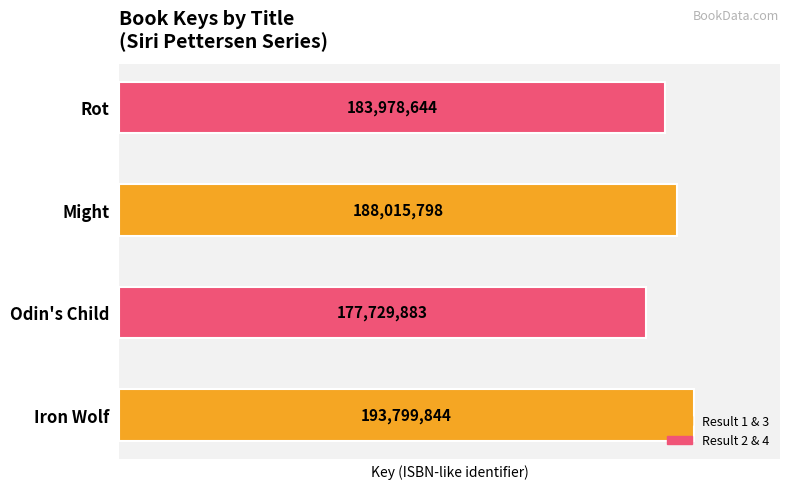

List the labels in order of value, smallest first.

Odin's Child, Rot, Might, Iron Wolf